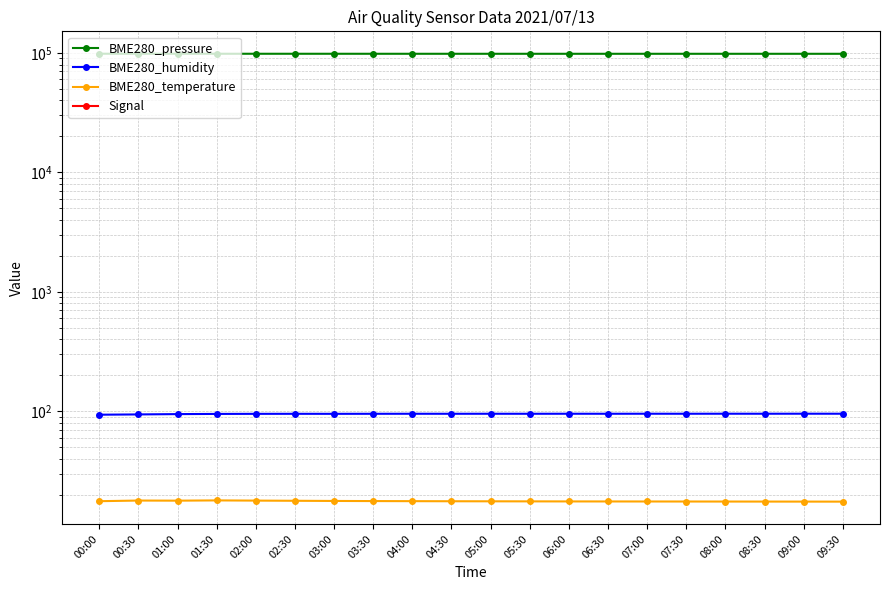

The BME280_humidity series shows 139.1 at 06:00. True or false?

False